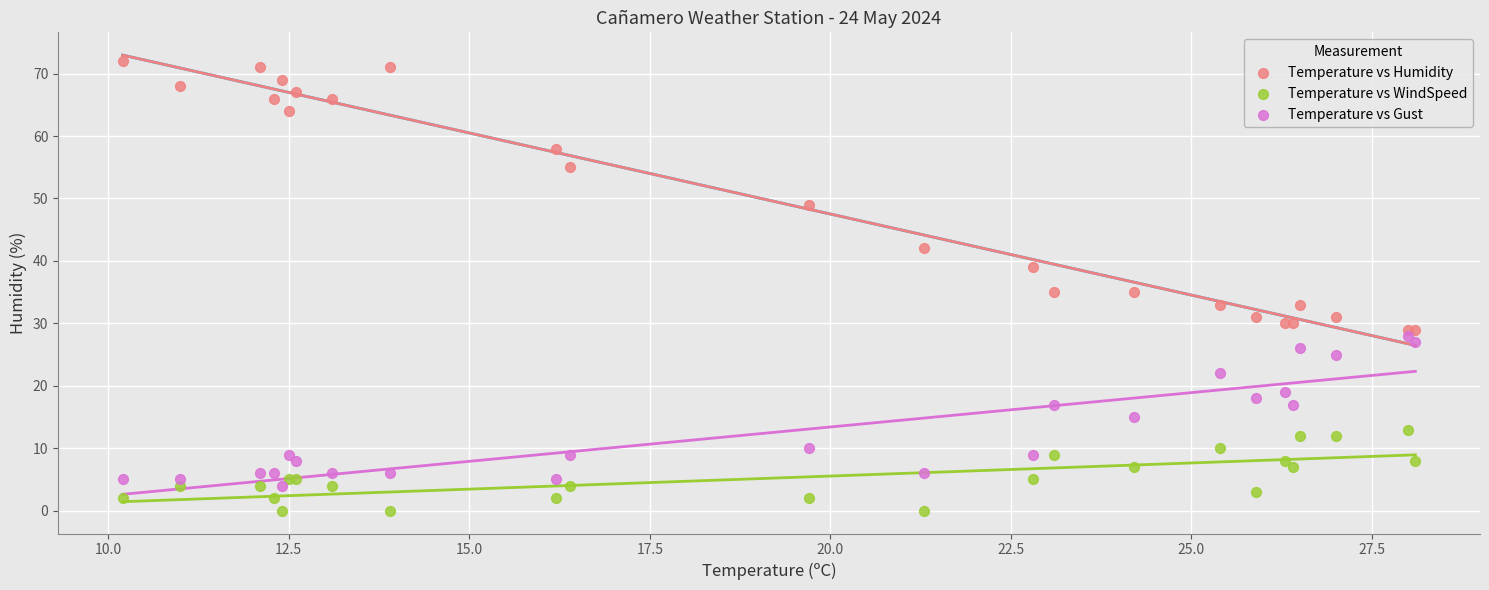

Which series has the widest spread of Y values?

Temperature vs Humidity